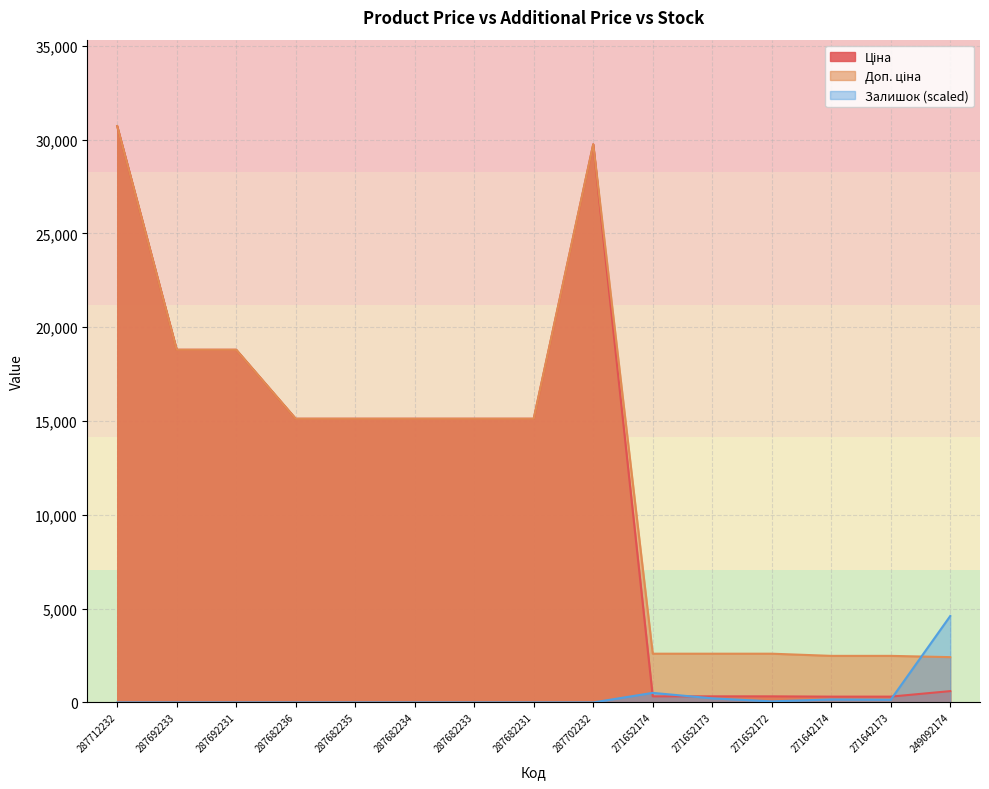

What is the sum of all Залишок values?

5701.1